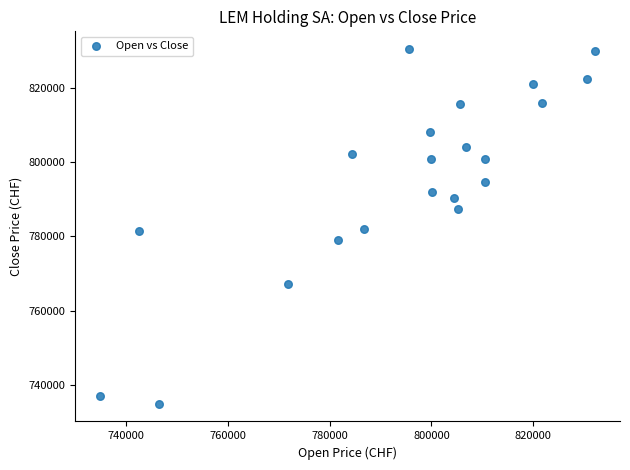

What is the range of Y values (max minus min)?

95614